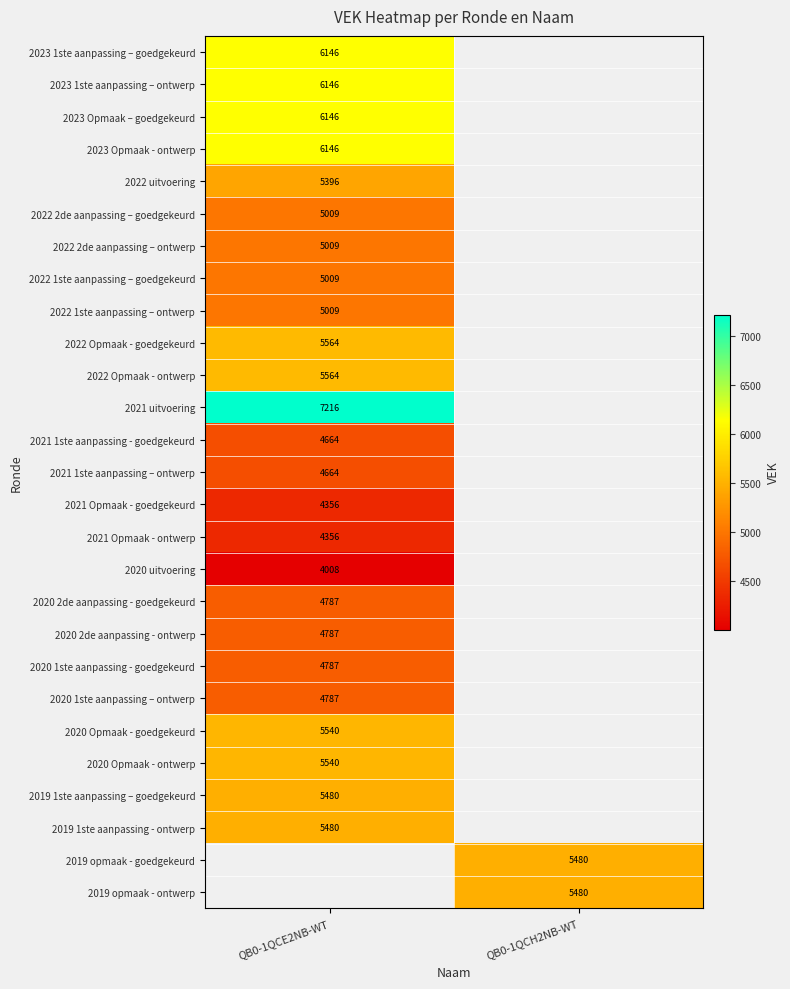

The 2023 1ste aanpassing – goedgekeurd series shows 6146 at QB0-1QCE2NB-WT. True or false?

True